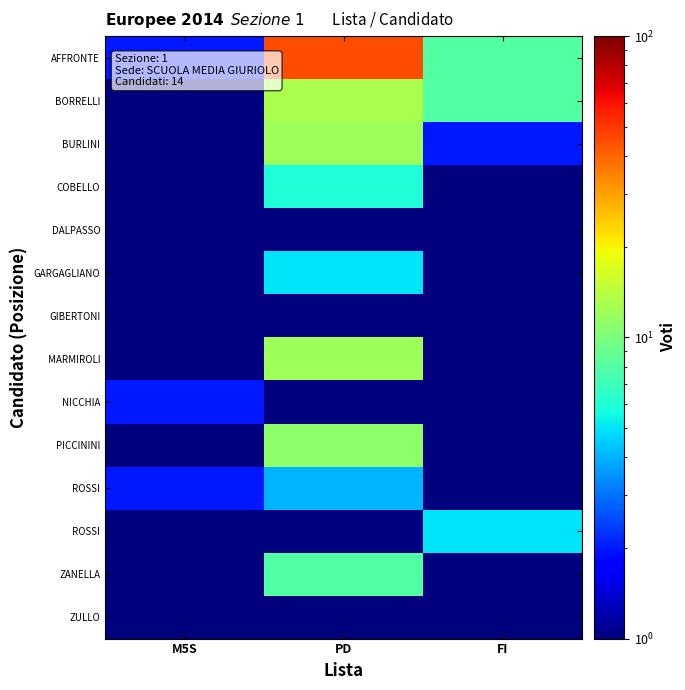

What is the total value across all series at FI?

29.5